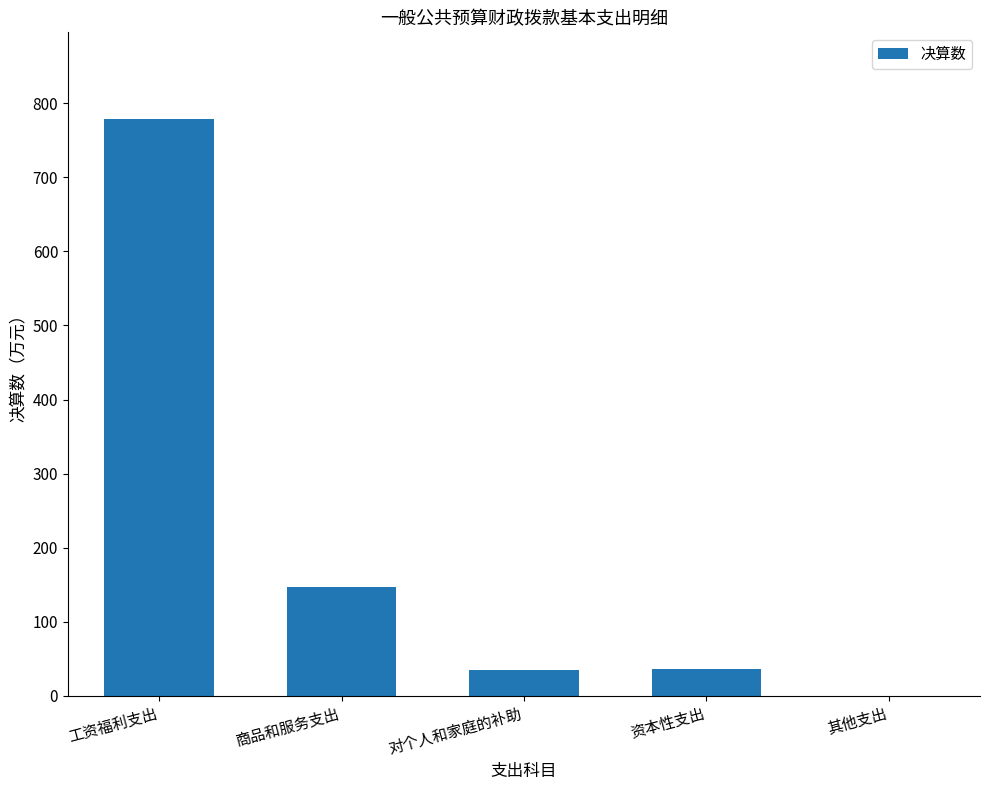

What is the maximum value shown in the chart?

779.0